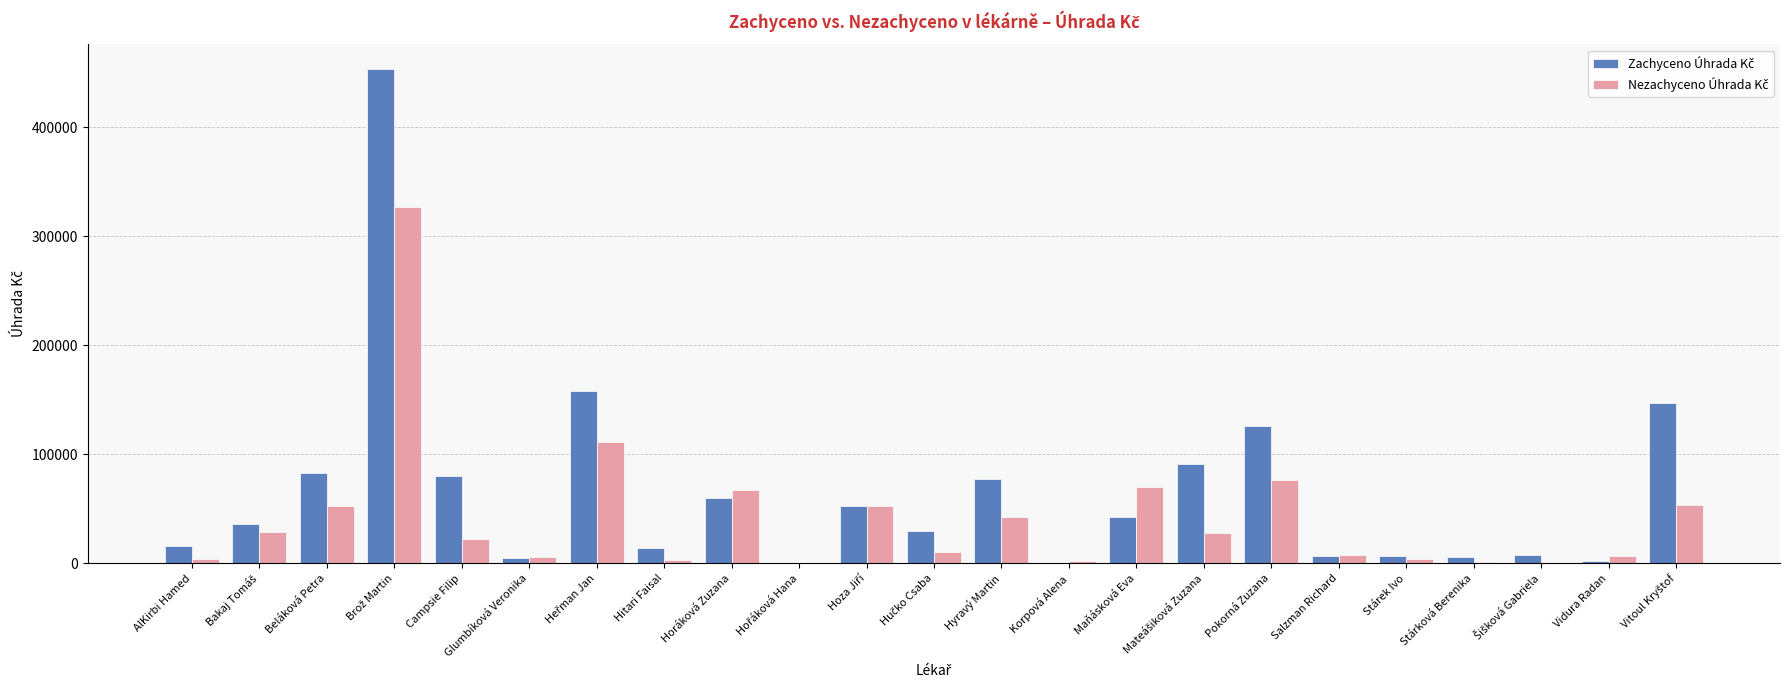

Does the chart contain stacked bars?

No